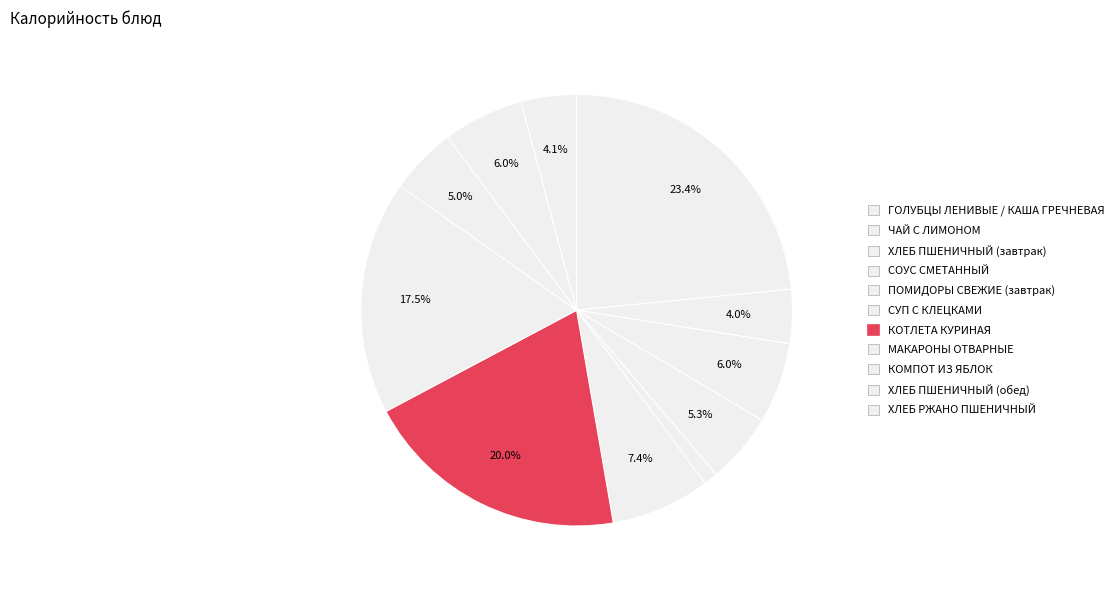

How many segments does this pie chart have?

11